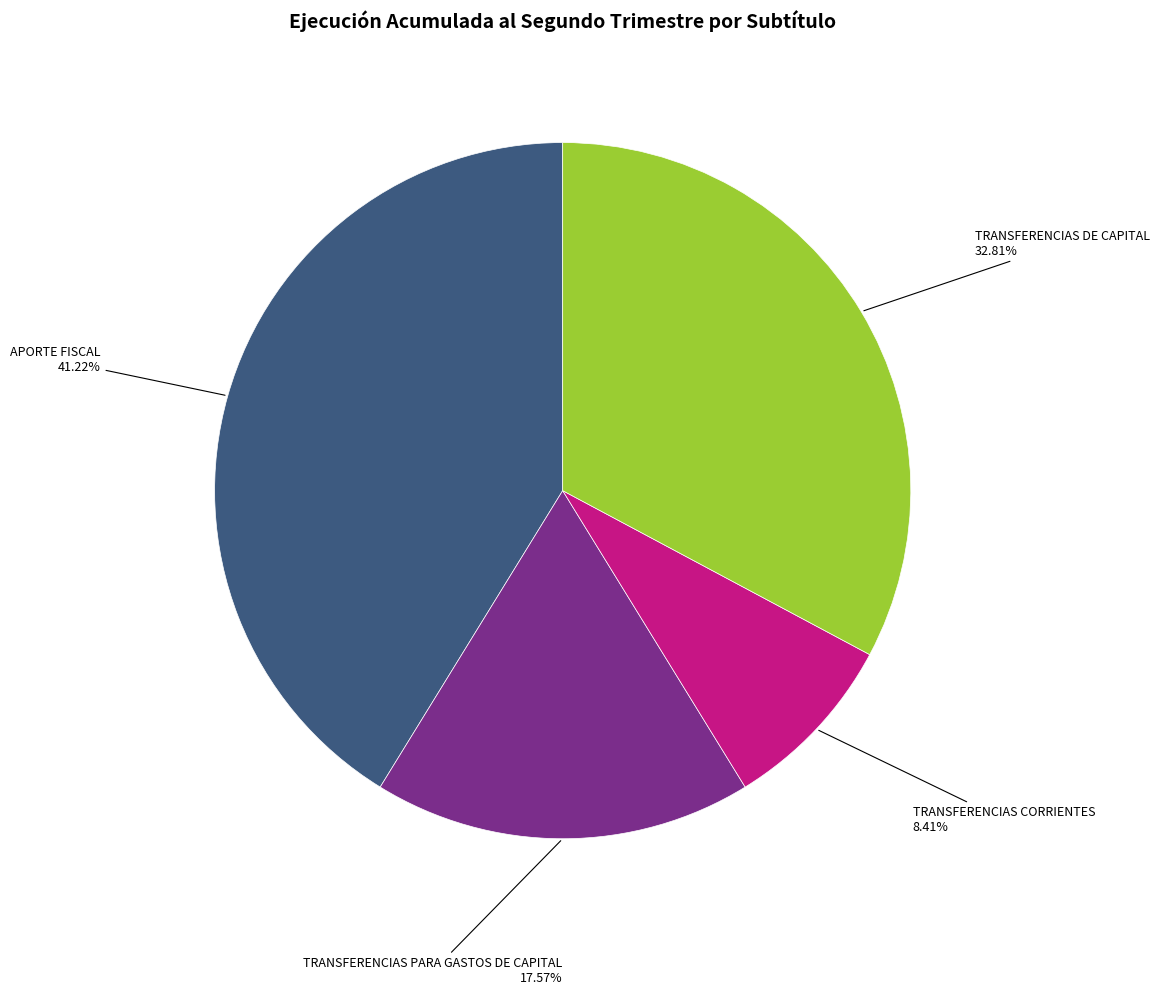

Does any single category account for the majority?

No